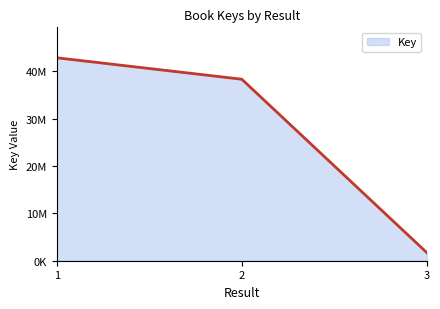

Reading left to right, list all the values displayed in this chart.

42880118	38346627	1685113